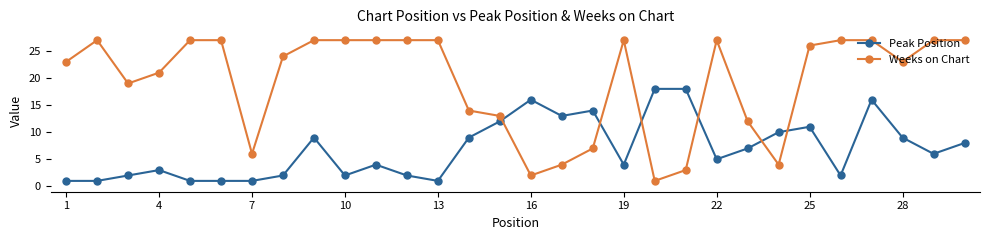

What is the value of the Weeks on Chart point at the 25th from the left?

26